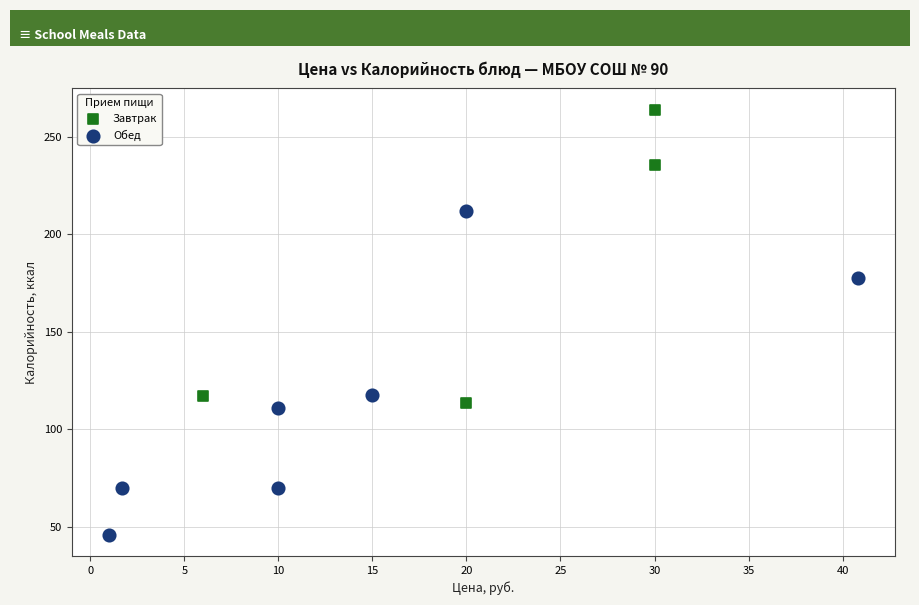

Which series has the largest Y range (max minus min)?

Обед